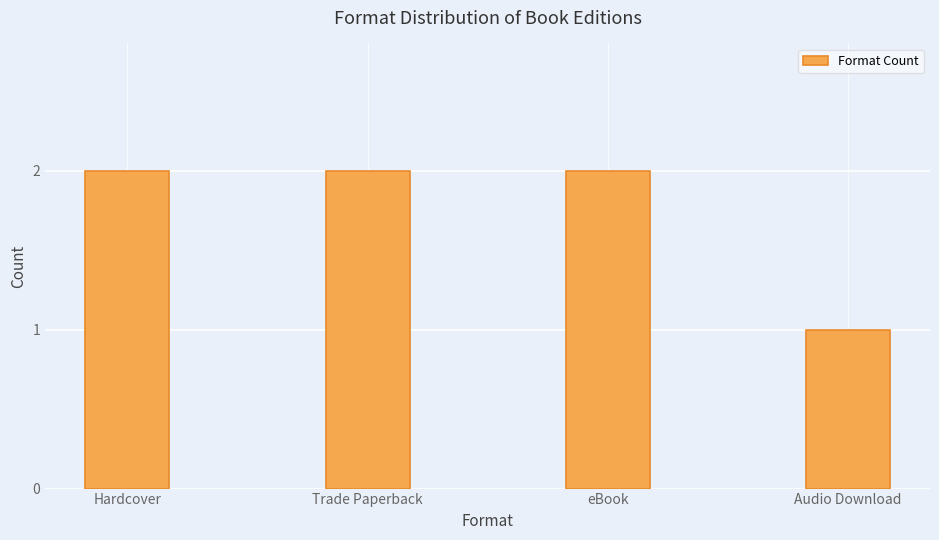

Reading left to right, what are all the values shown in this chart?

2	2	2	1